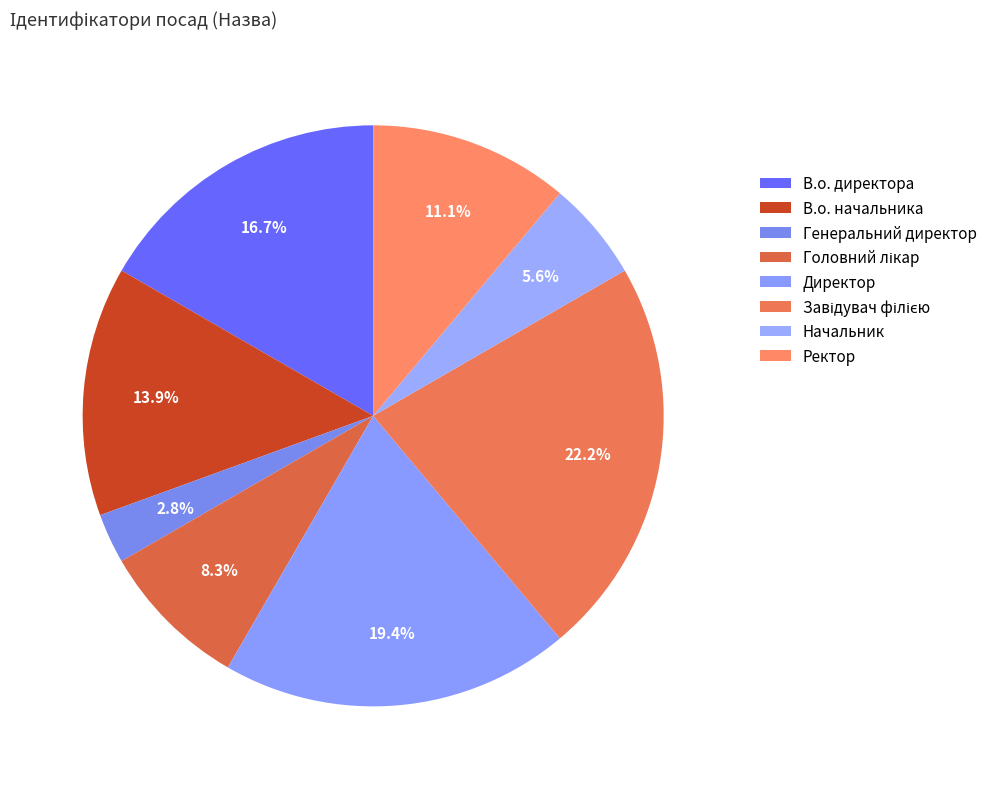

How many segments does this pie chart have?

8